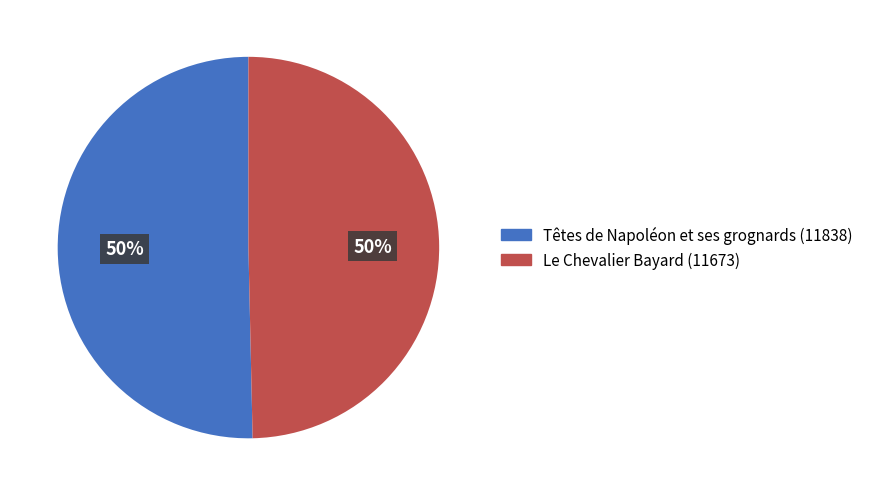

What is the ratio of the value at Têtes de Napoléon et ses grognards to the value at Le Chevalier Bayard?

1.0